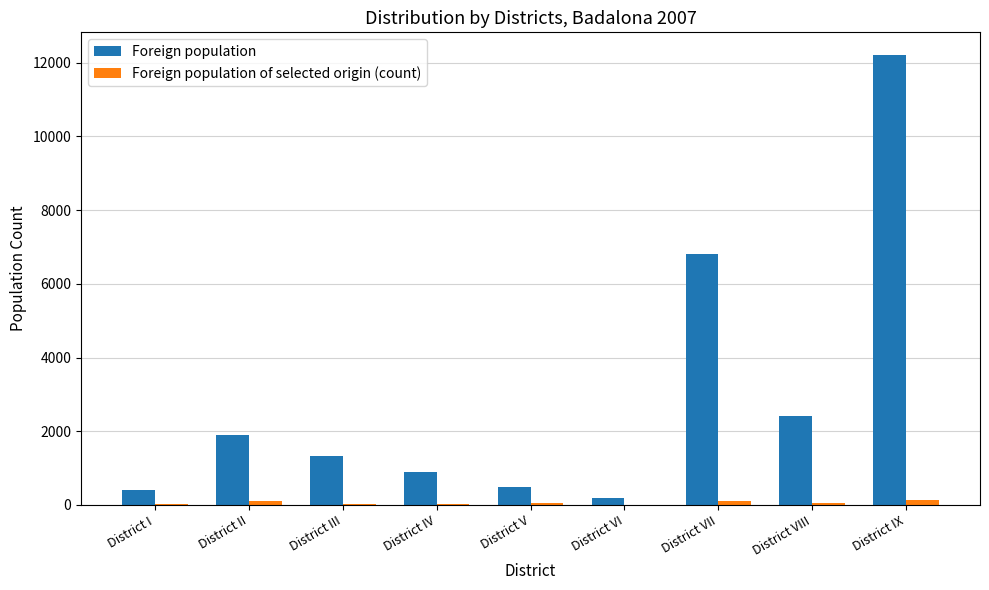

What value does the Foreign population of selected origin (count) series have at District IV?

36